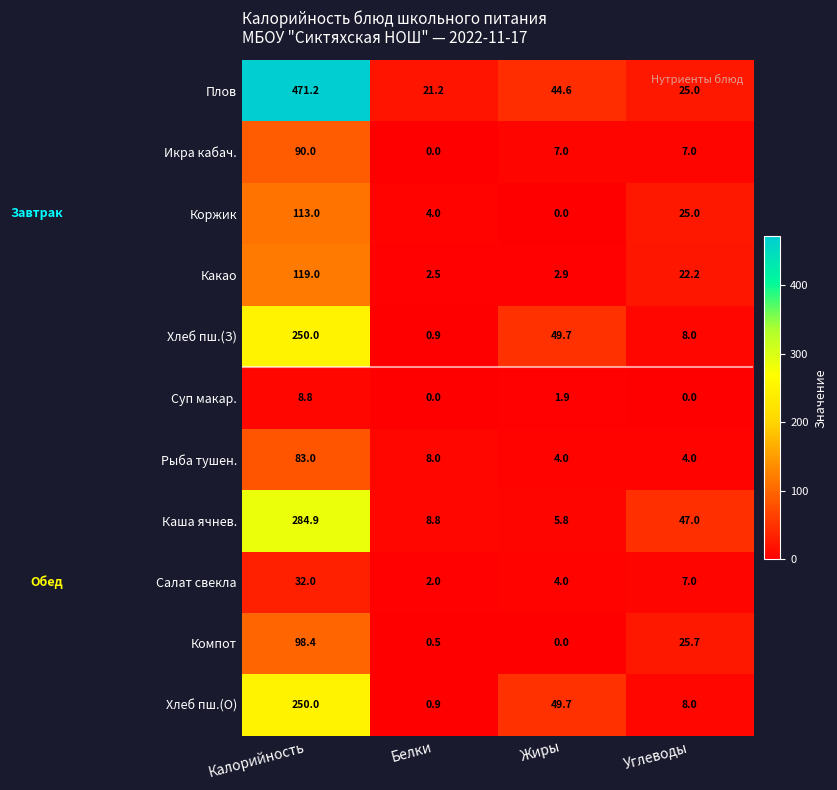

Which category has the highest value in the Рыба тушен. series?

Калорийность